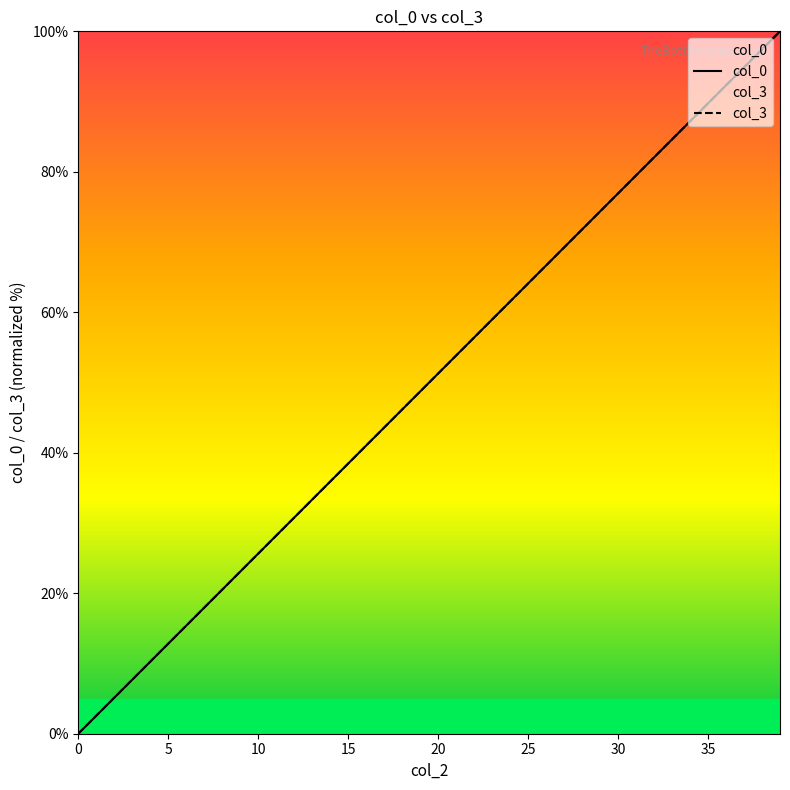

How many categories are shown in the chart?

40